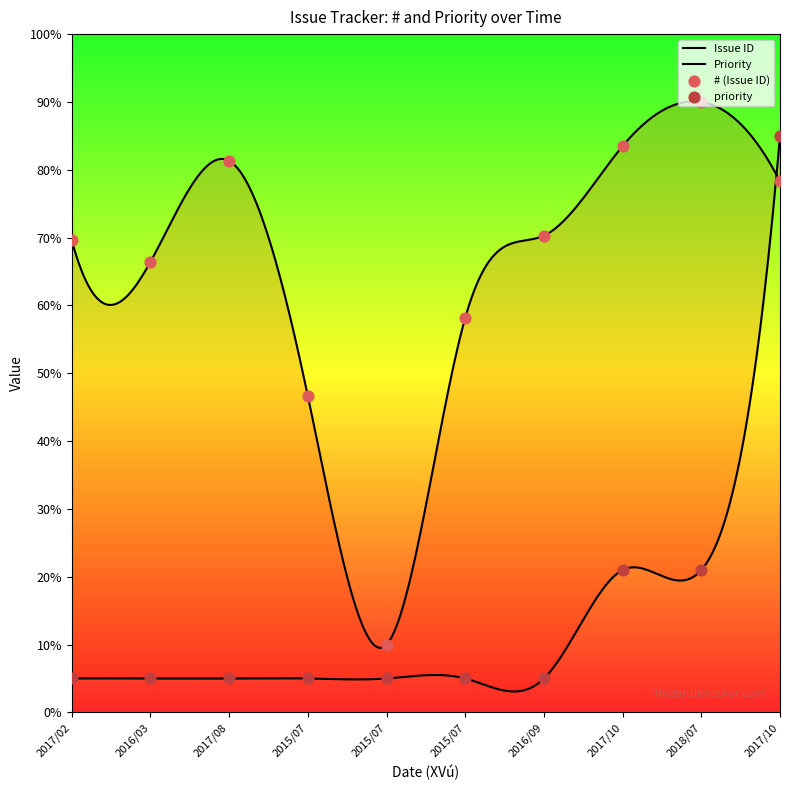

What is the total value across all series at 2015/07/01?

51.6